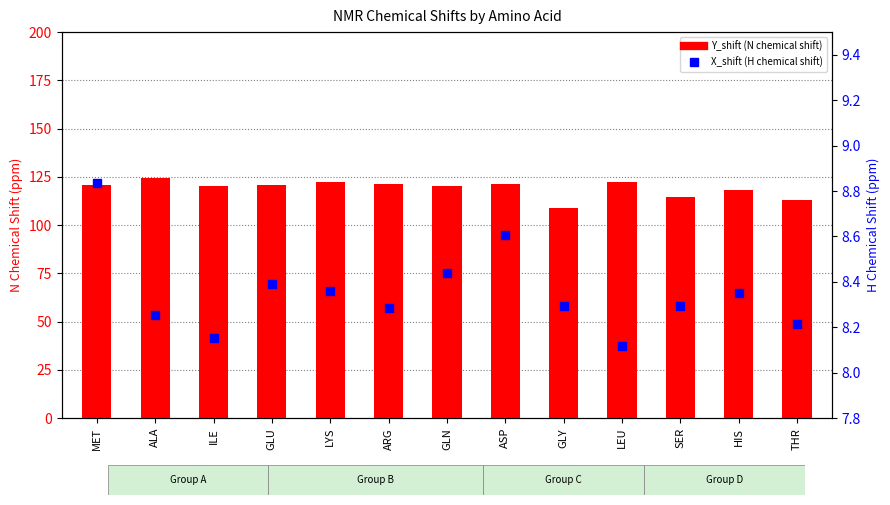

Which series reaches the minimum Y coordinate?

X_shift (H)